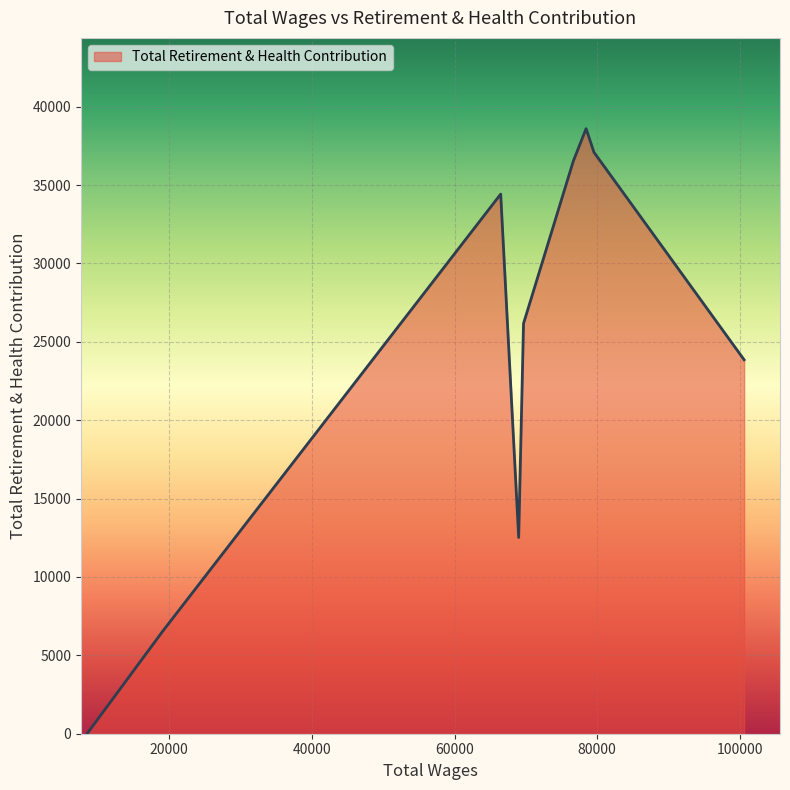

Does the chart have visible grid lines?

Yes